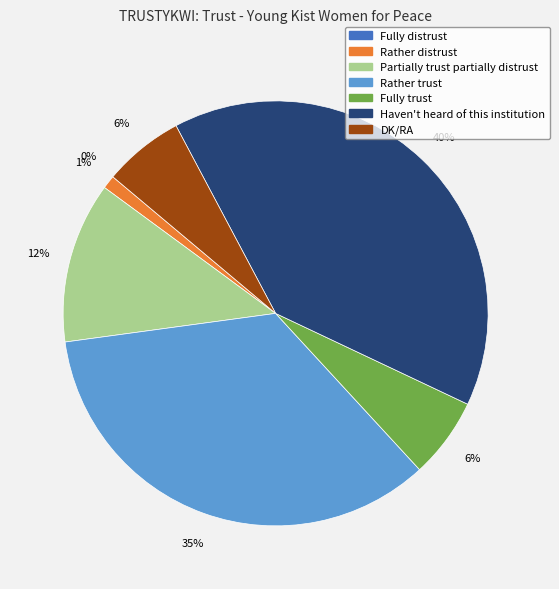

Which category has the biggest portion of the pie?

Haven't heard of this institution